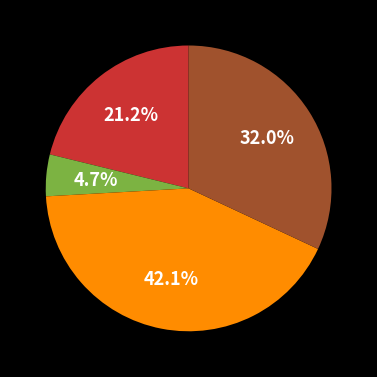

How many slices are in this pie chart?

4